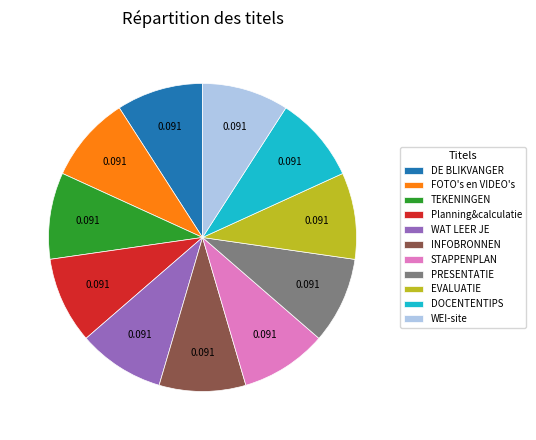

Does any single category account for the majority?

No